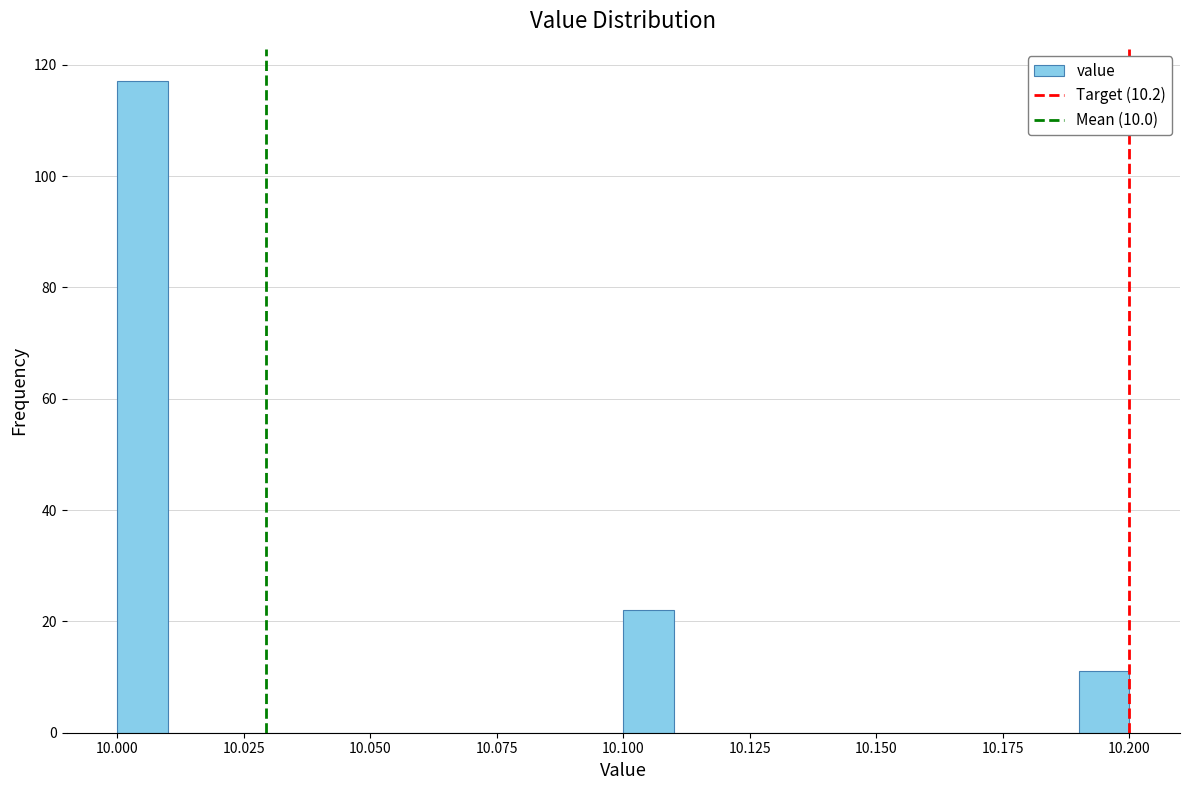

Around what value on the x-axis is the tallest bar? Give the approximate position of its centre, as read against the axis.

10.005